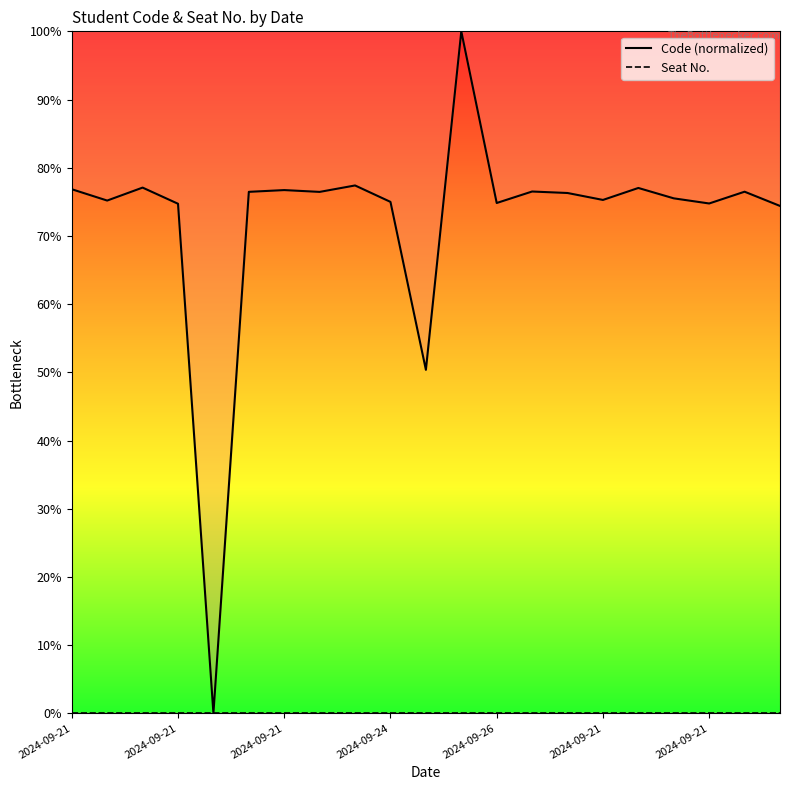

True or false: Seat No. has more than 0 points higher than both neighbors.

False